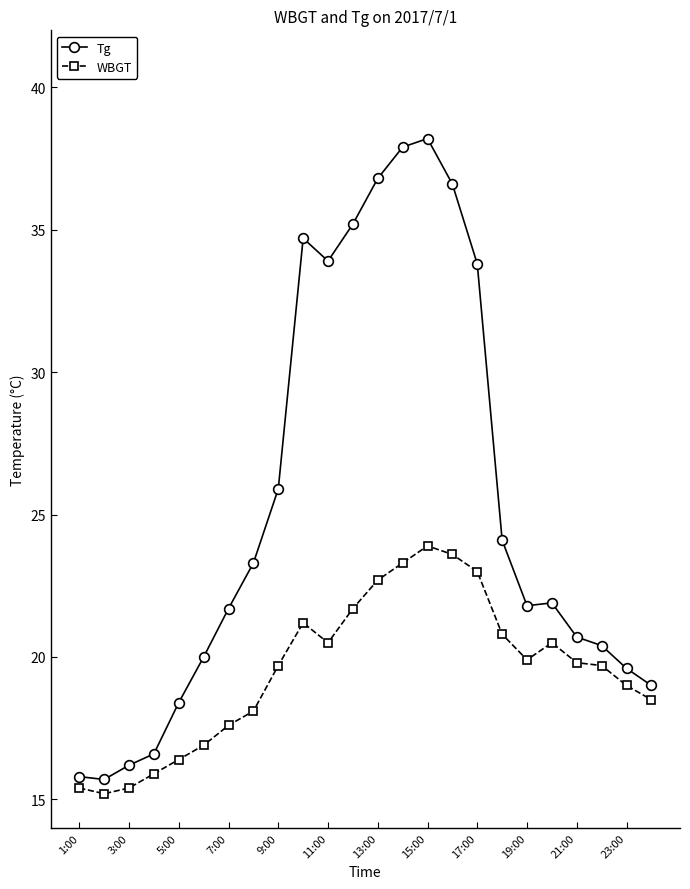

Count the number of categories in the chart.

24